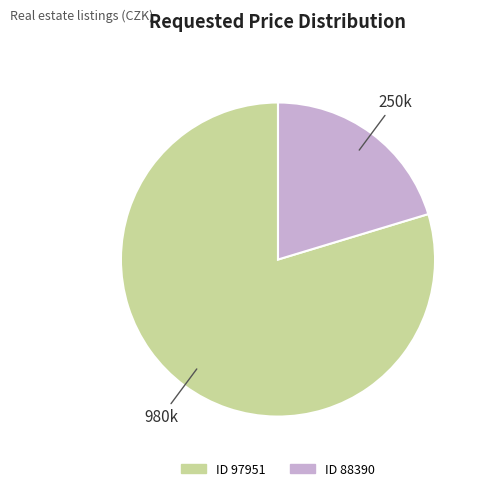

Count the number of slices in the pie.

2